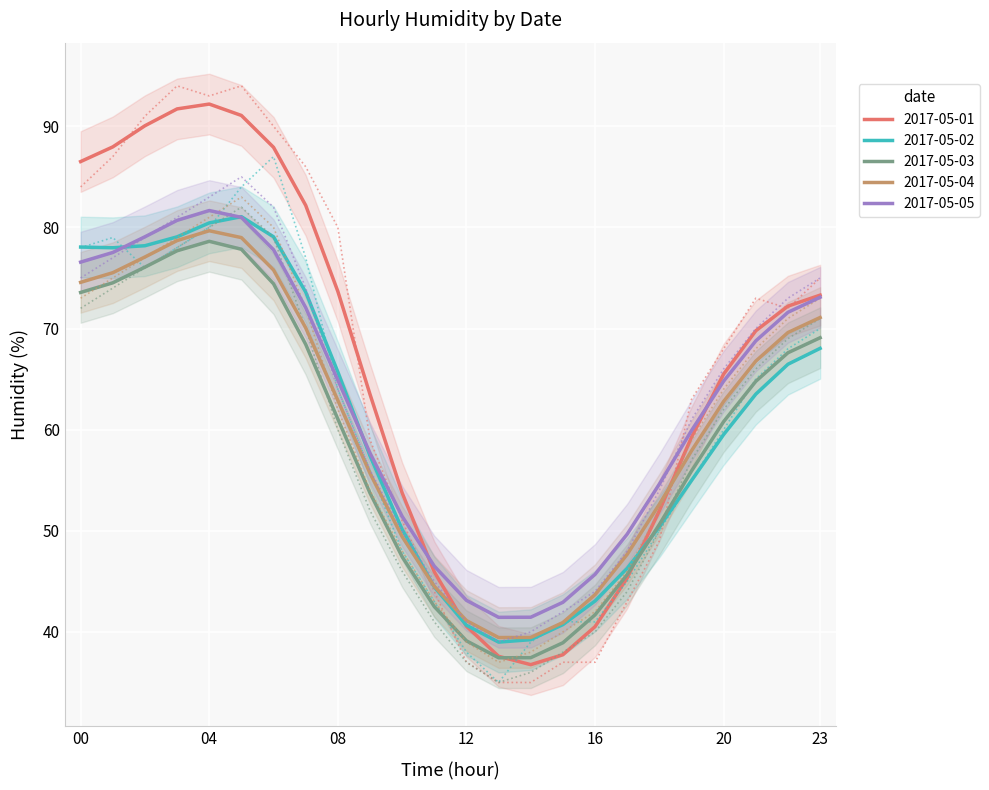

Is it true that 2017-05-01 equals 57 at 00?

False